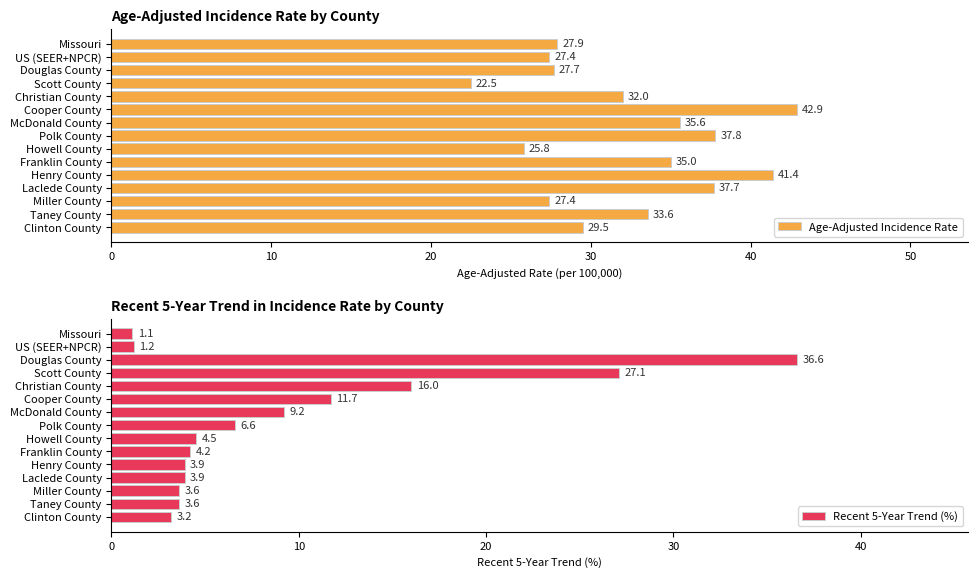

Count the number of categories in the chart.

15